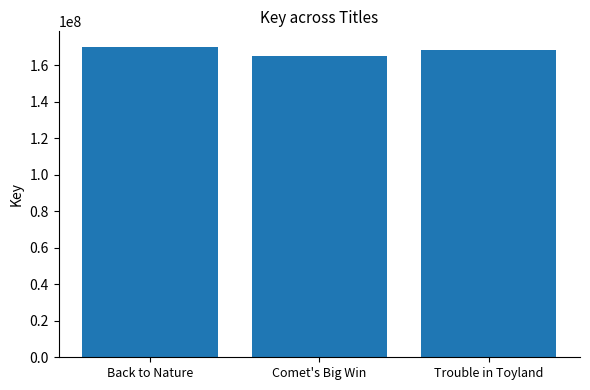

What position from the left is Trouble in Toyland?

3